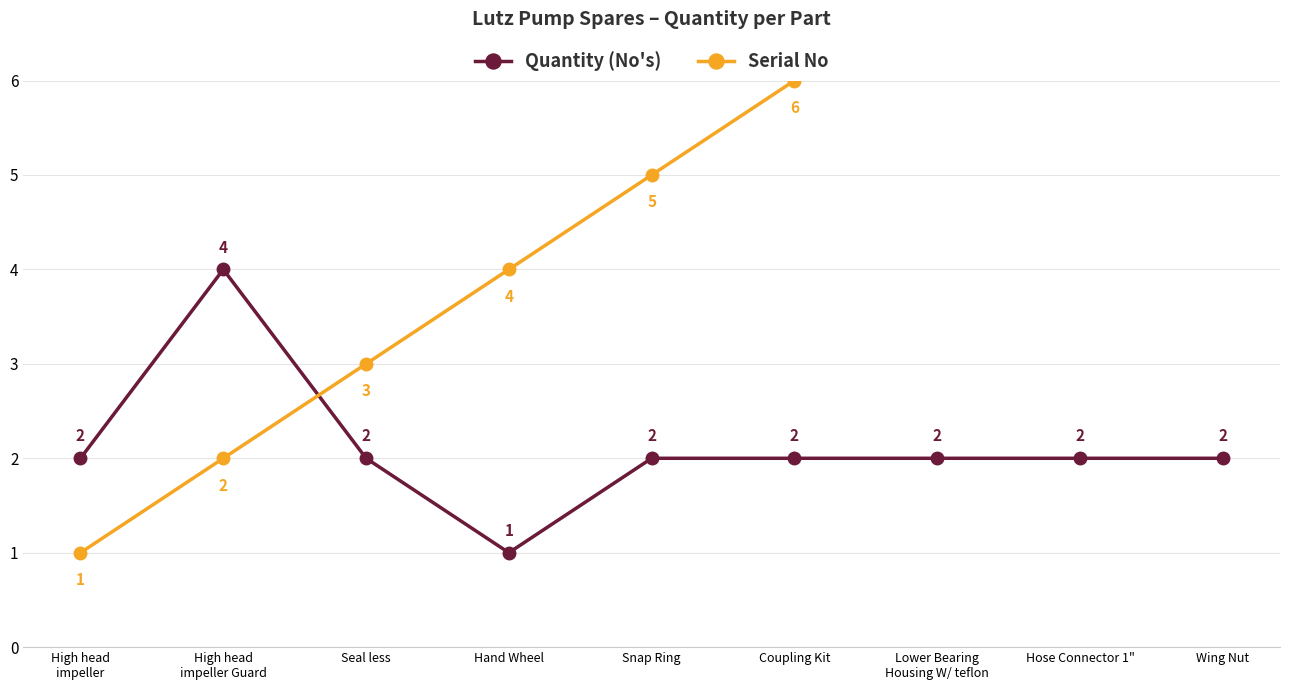

The Serial No series shows 4 at Hand Wheel. True or false?

True